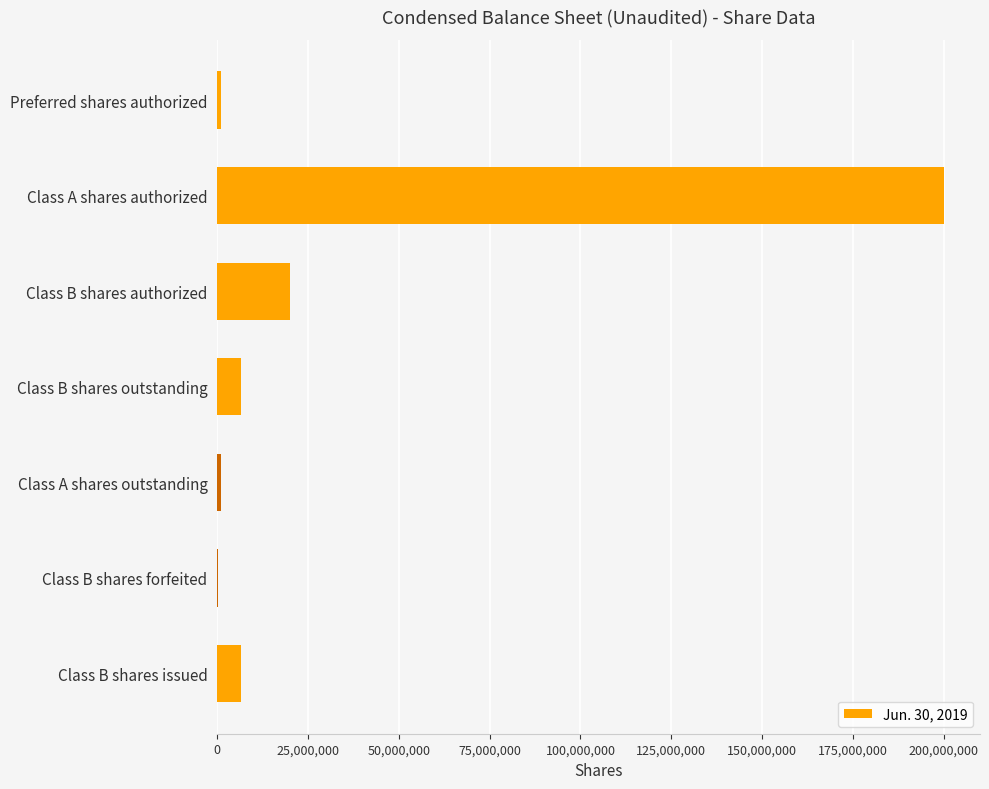

Between Class B shares authorized and Class A shares outstanding, which is larger?

Class B shares authorized